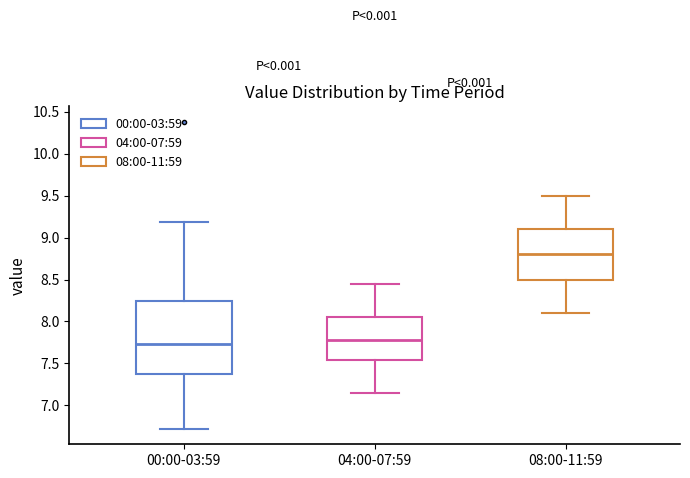

Reading left to right, transcribe this box plot: for each box, give where its median line is, the range the box spans, and where its two whiskers end, as read against the y-axis. The values are not printed on the chart, so give them approximately, as read against the axis.

00:00-03:59: median 7.75, box 7.35 to 8.25, whiskers 6.70 to 9.20
04:00-07:59: median 7.80, box 7.55 to 8.05, whiskers 7.15 to 8.45
08:00-11:59: median 8.80, box 8.50 to 9.10, whiskers 8.10 to 9.50